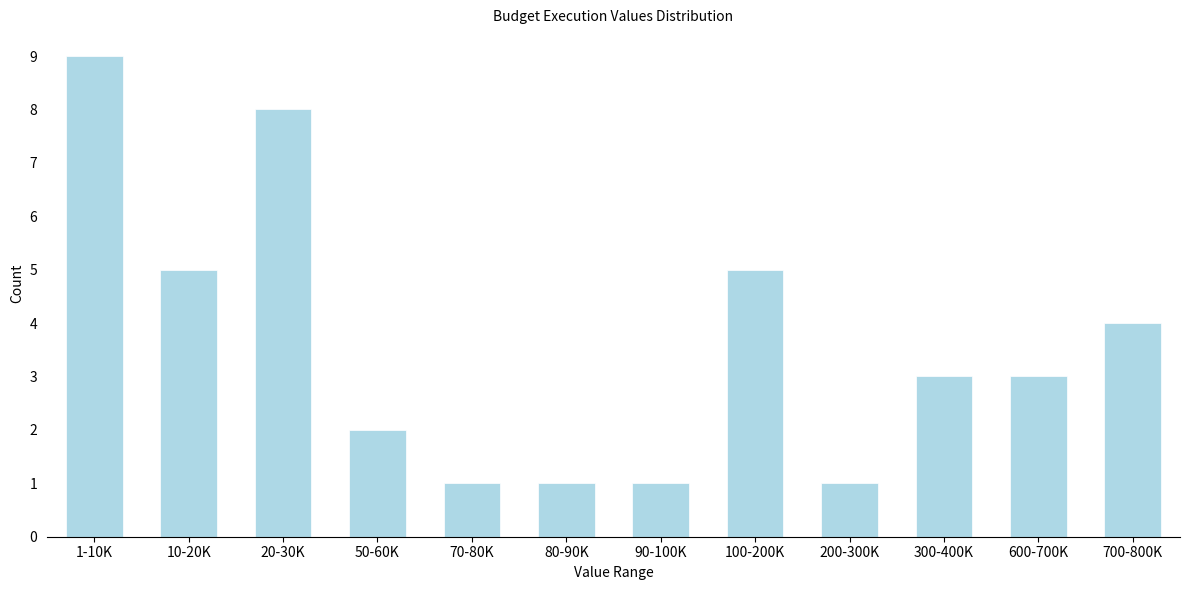

Reading left to right, what are all the values shown in this chart?

9	5	8	2	1	1	1	5	1	3	3	4